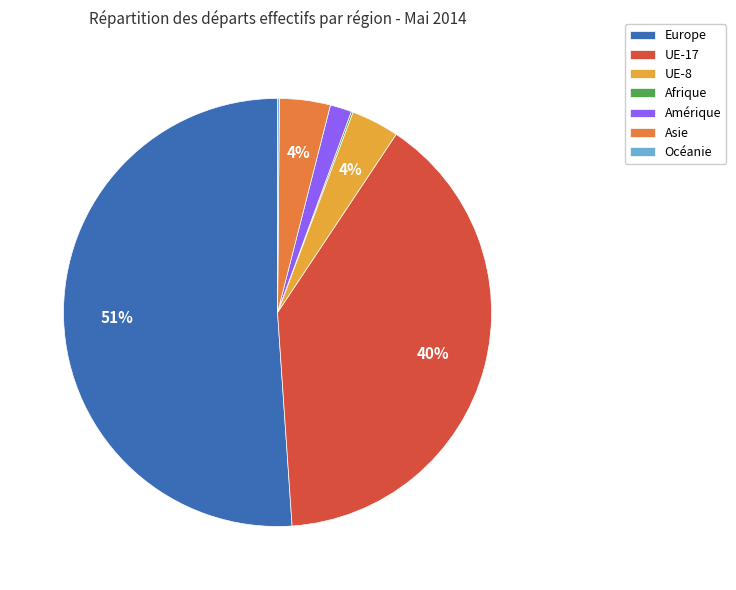

To the nearest percent, what percentage of the pie is Amérique?

2%